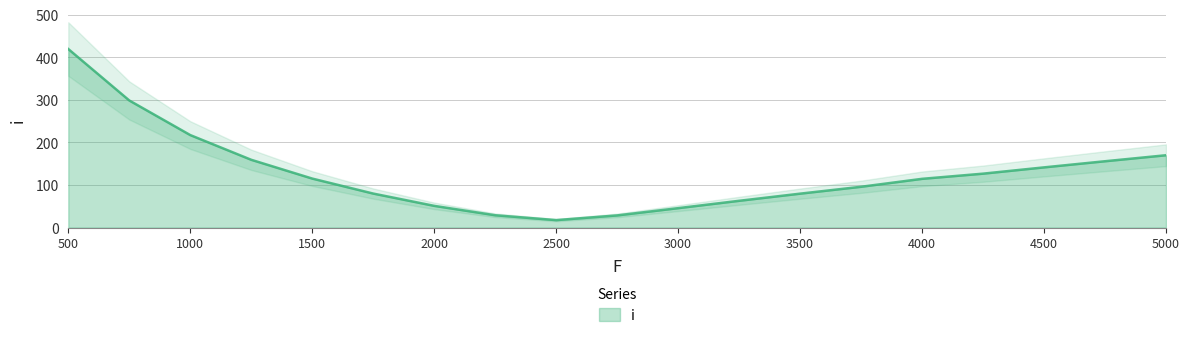

At which label does the data first exceed 114?

500